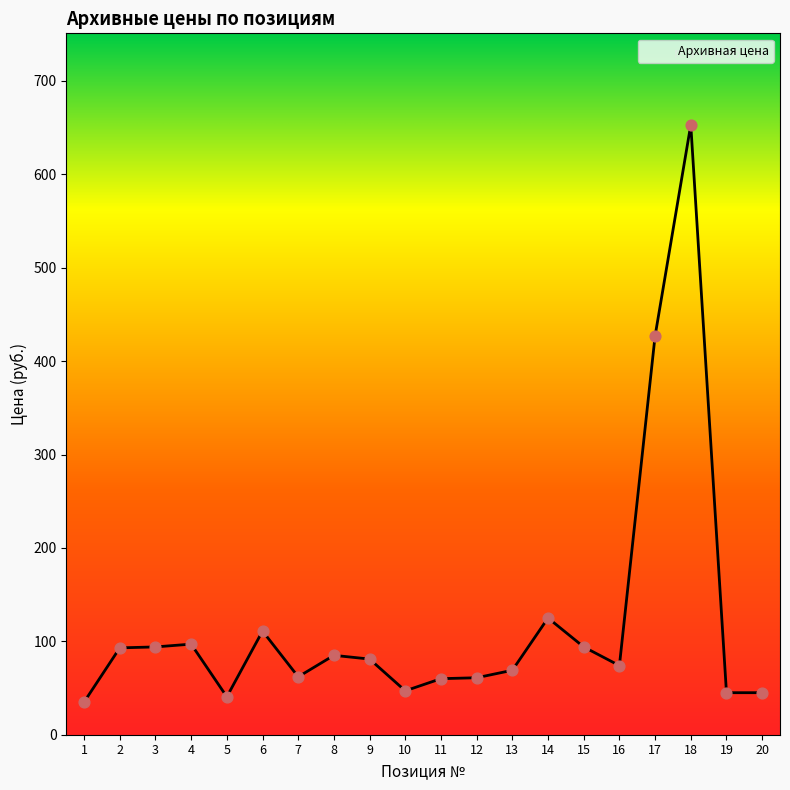

What is the change in value from 1 to 9?

+46.0